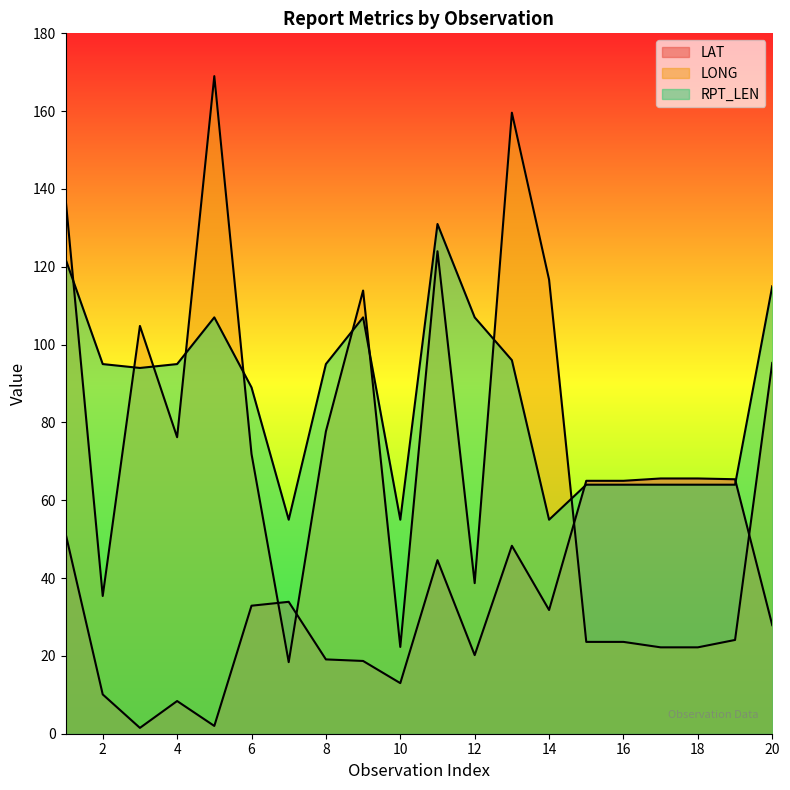

What is the difference between the LAT values at 15 and 12?

44.8